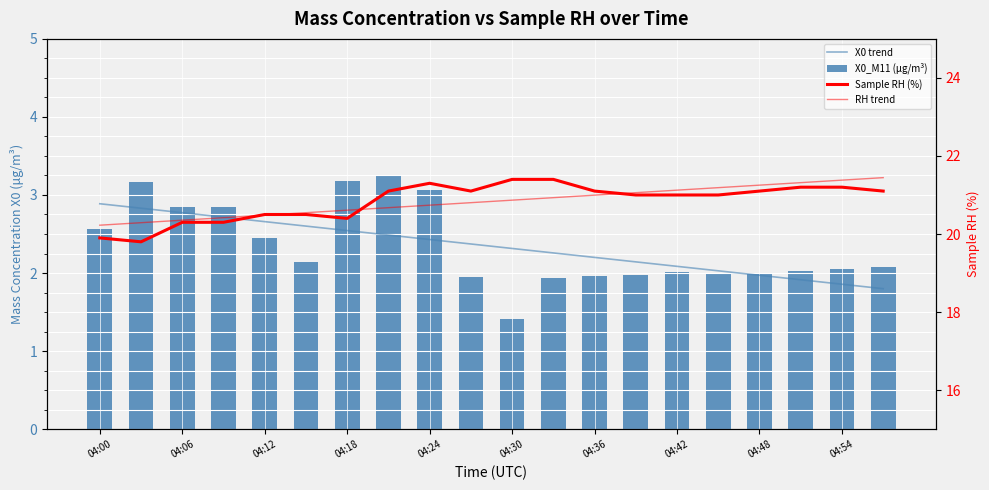

What is the difference between the highest and lowest values at 19?

19.6